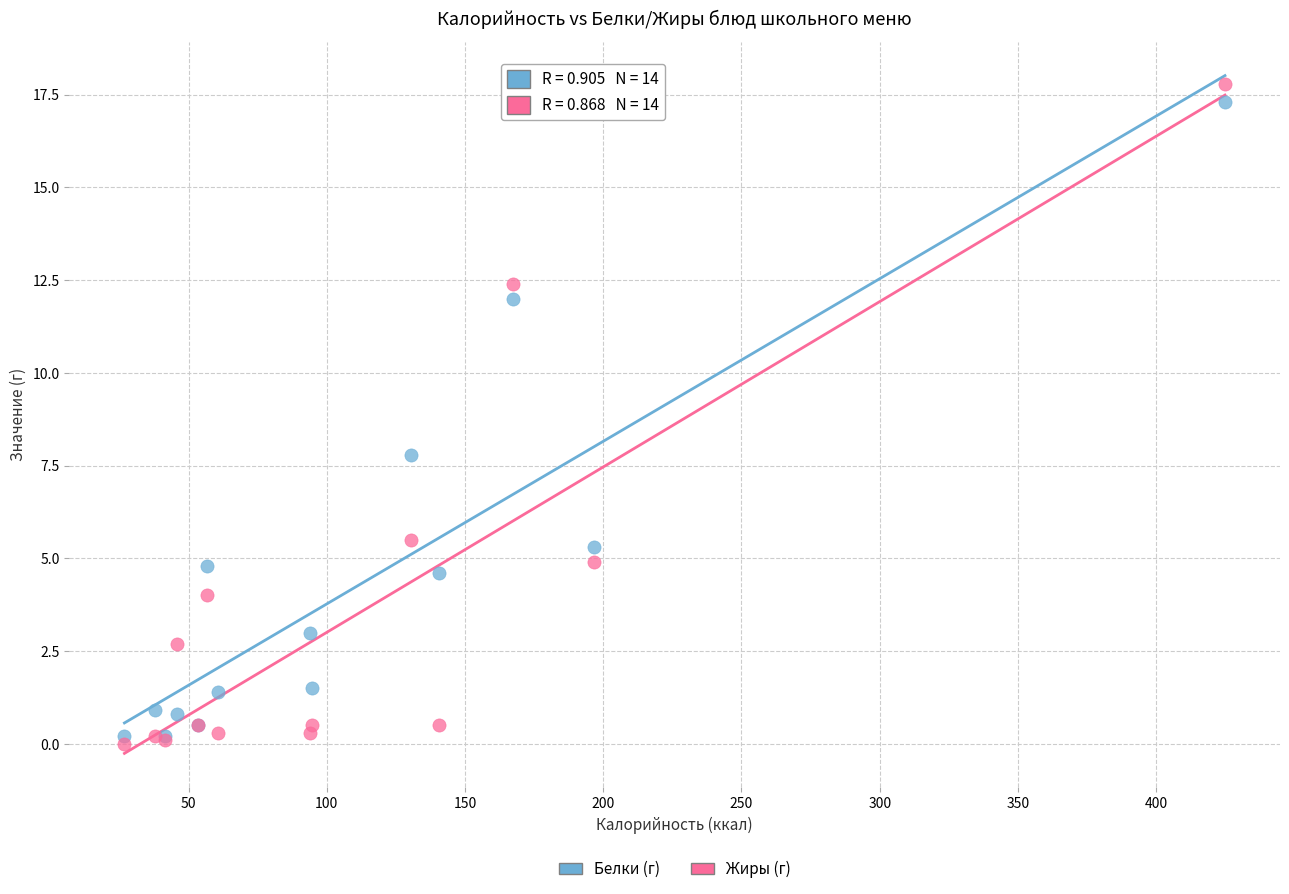

What are all the series names shown in the legend?

Белки (г), Жиры (г)